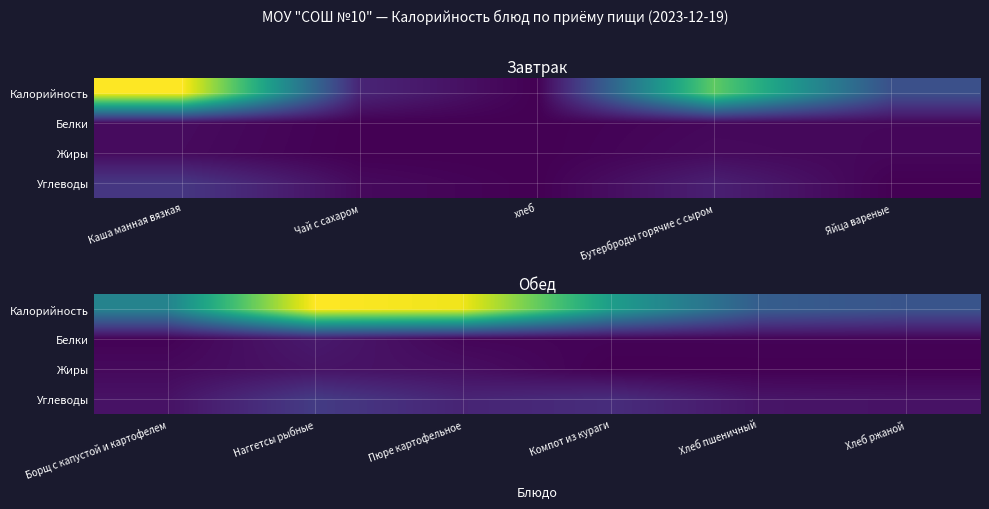

True or false: Углеводы has a value of 35.2 at Наггетсы рыбные.

True